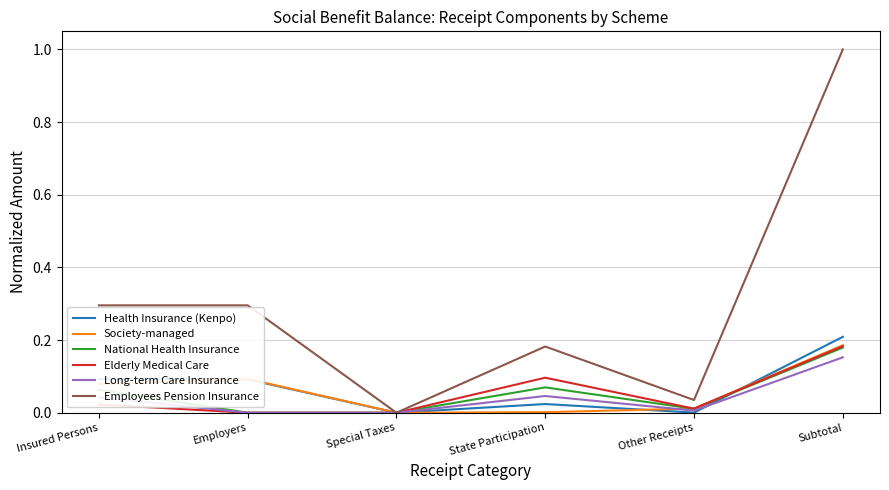

What is the maximum value shown in the chart?

1.0